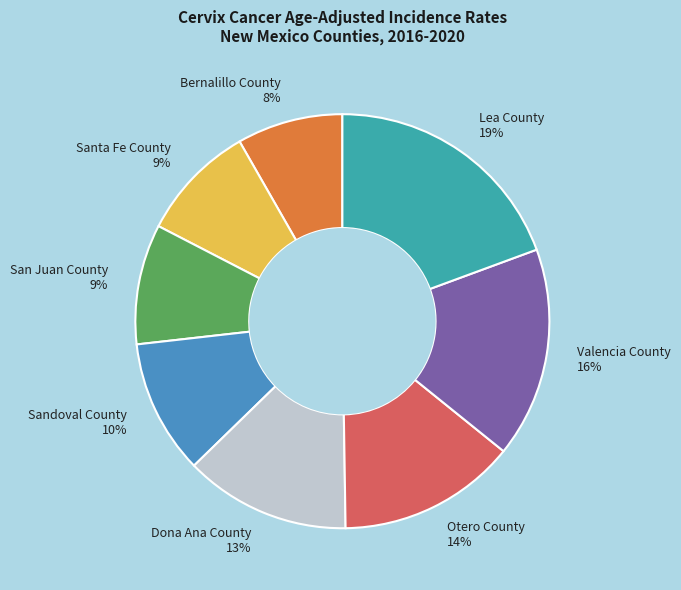

Is Dona Ana County the majority of the pie?

No